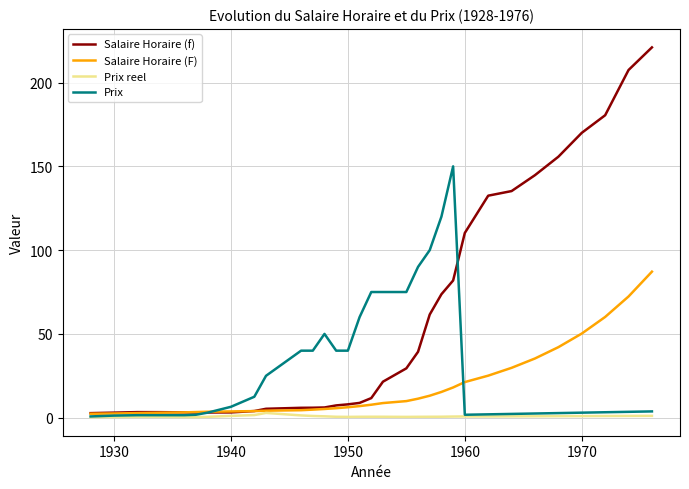

Which series has the largest total across all categories?

Salaire Horaire (f)